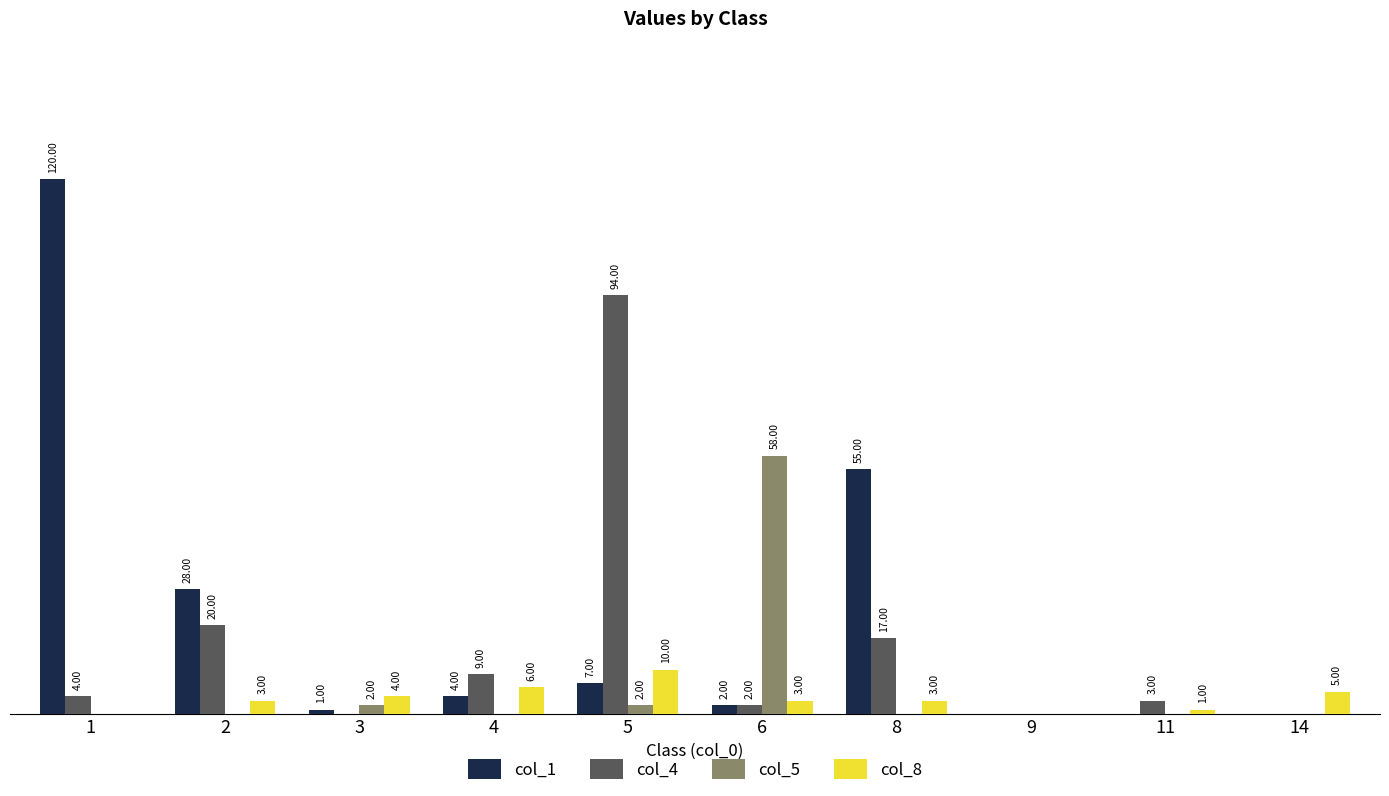

Does the chart contain stacked bars?

No